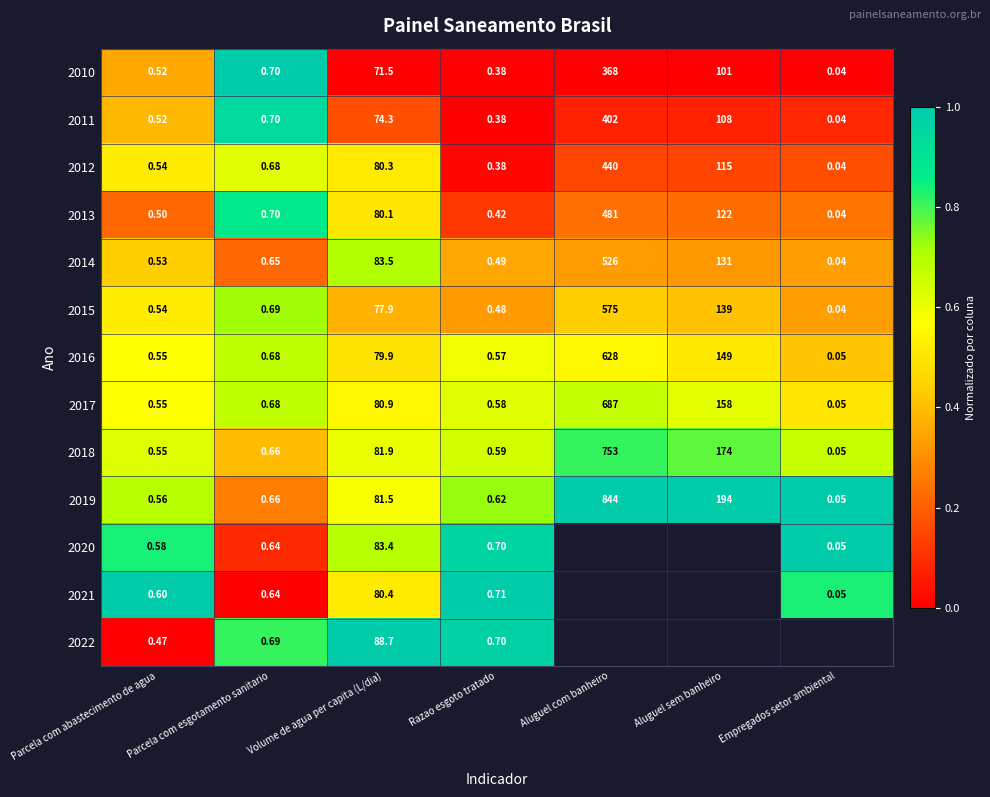

At which category is the sum across all series the highest?

Parcela com esgotamento sanitario